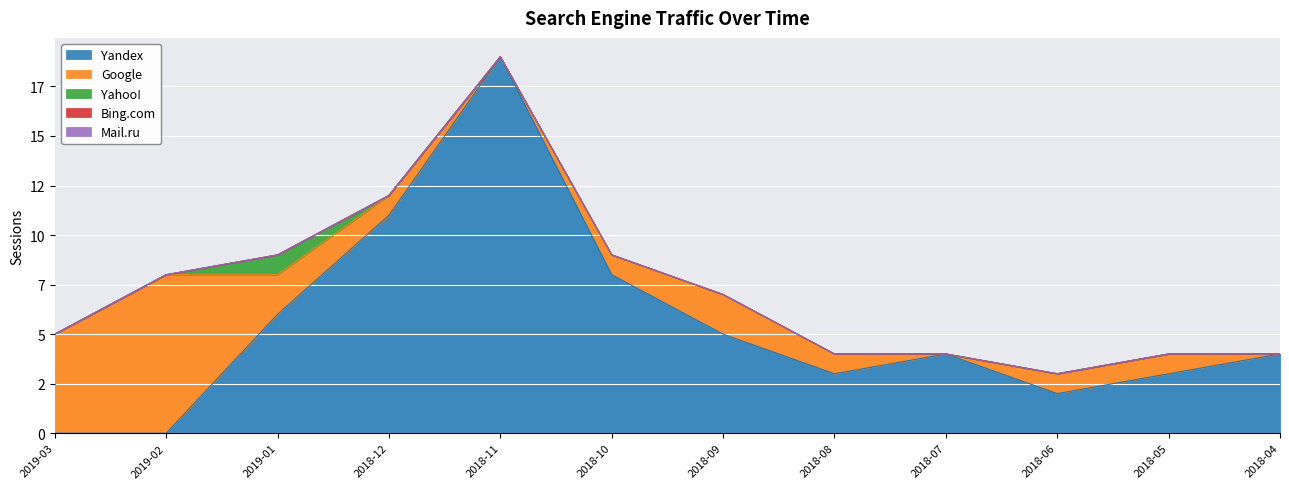

At which category is the sum across all series the highest?

2018-11